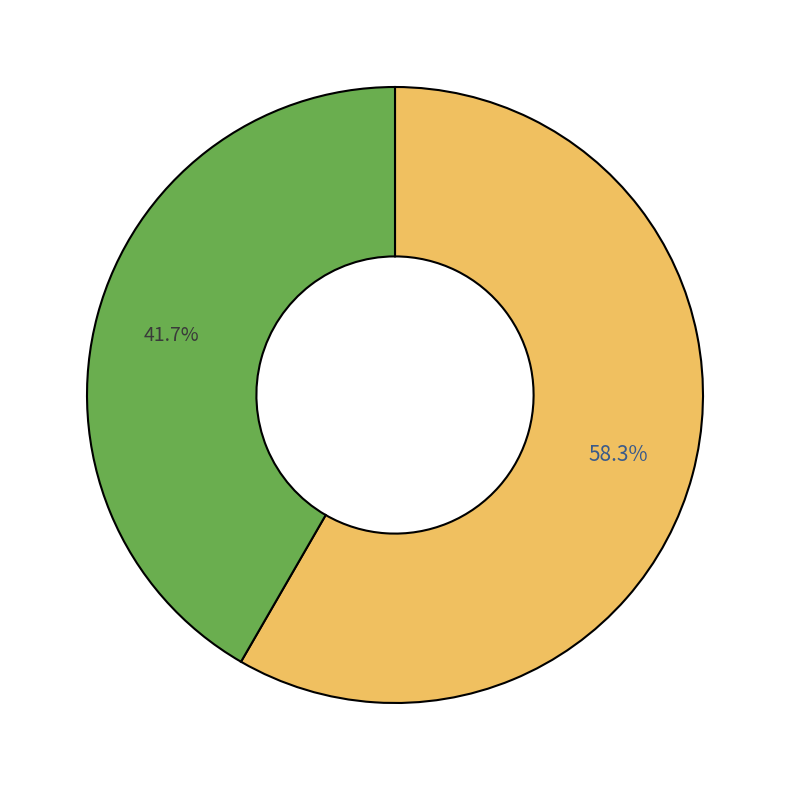

To the nearest percent, what is the difference between the largest and smallest slice percentages?

17%